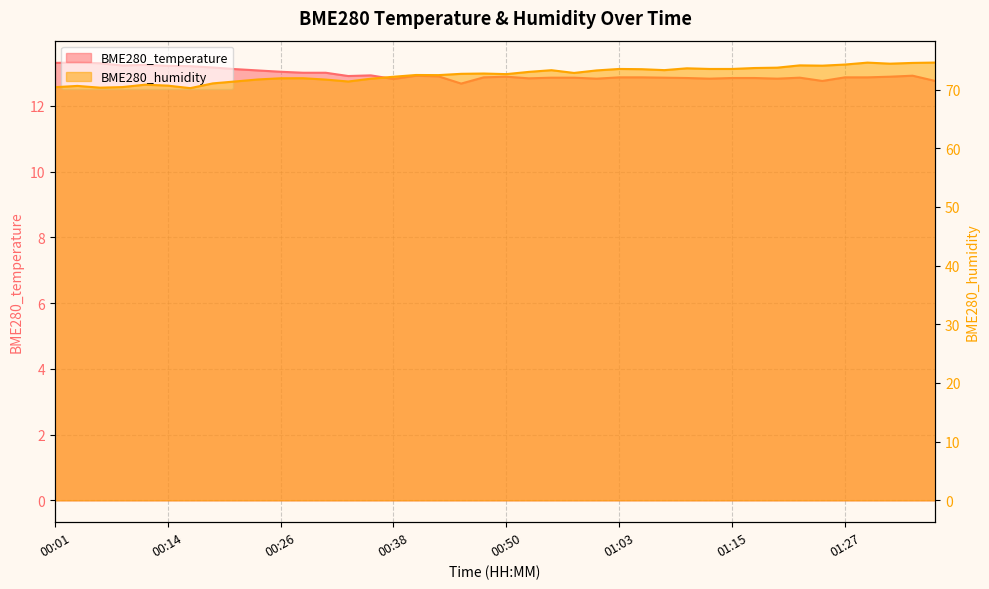

How many interior local peaks does the BME280_humidity series have?

10